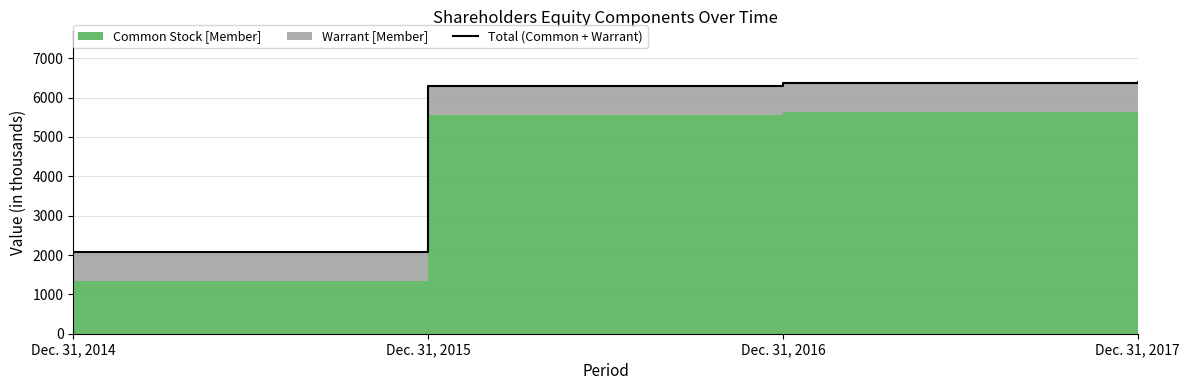

List the labels in order of value, largest first.

Dec. 31, 2017, Dec. 31, 2016, Dec. 31, 2015, Dec. 31, 2014